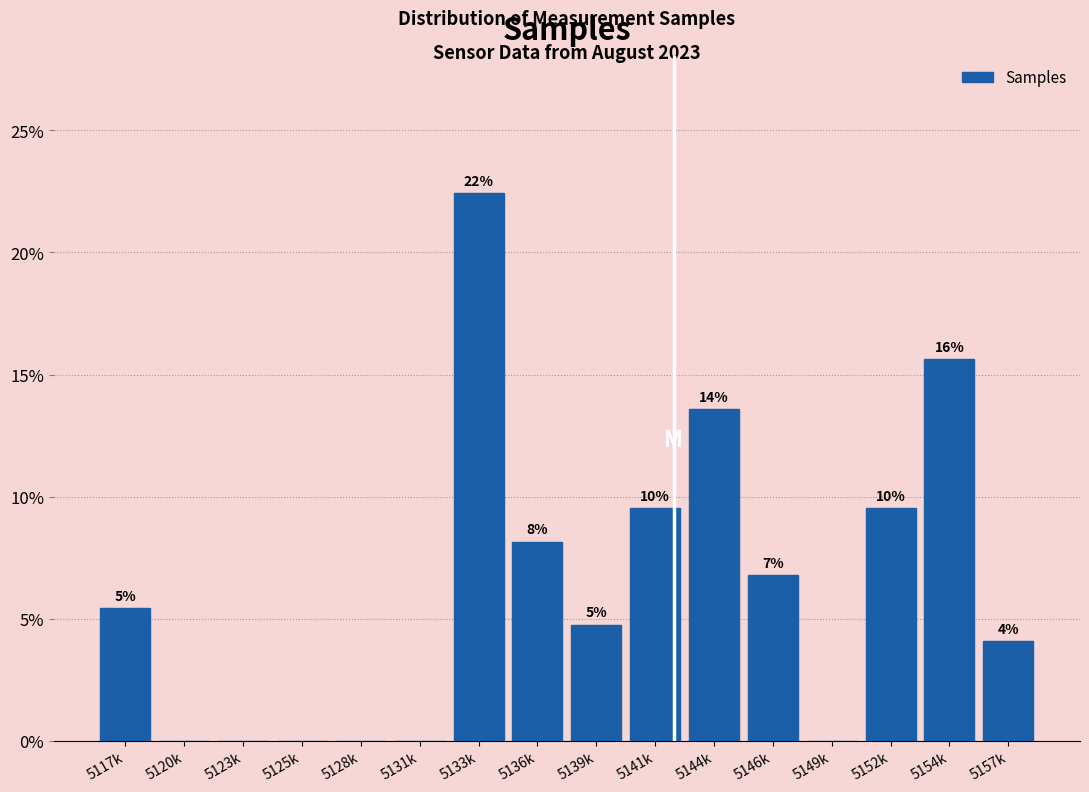

Are the bars horizontal?

No